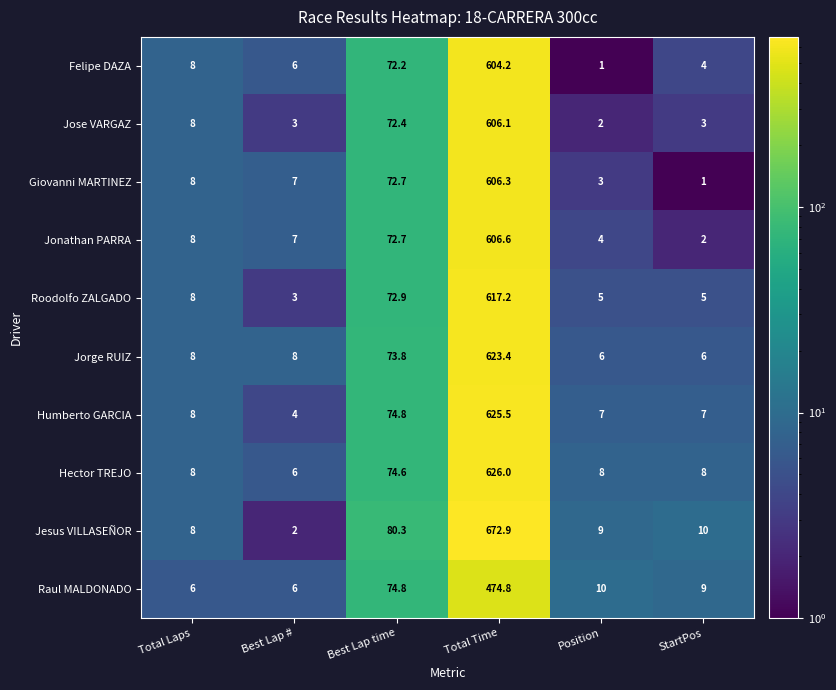

What is the difference between the second highest and minimum values in the Jonathan PARRA series?

70.7